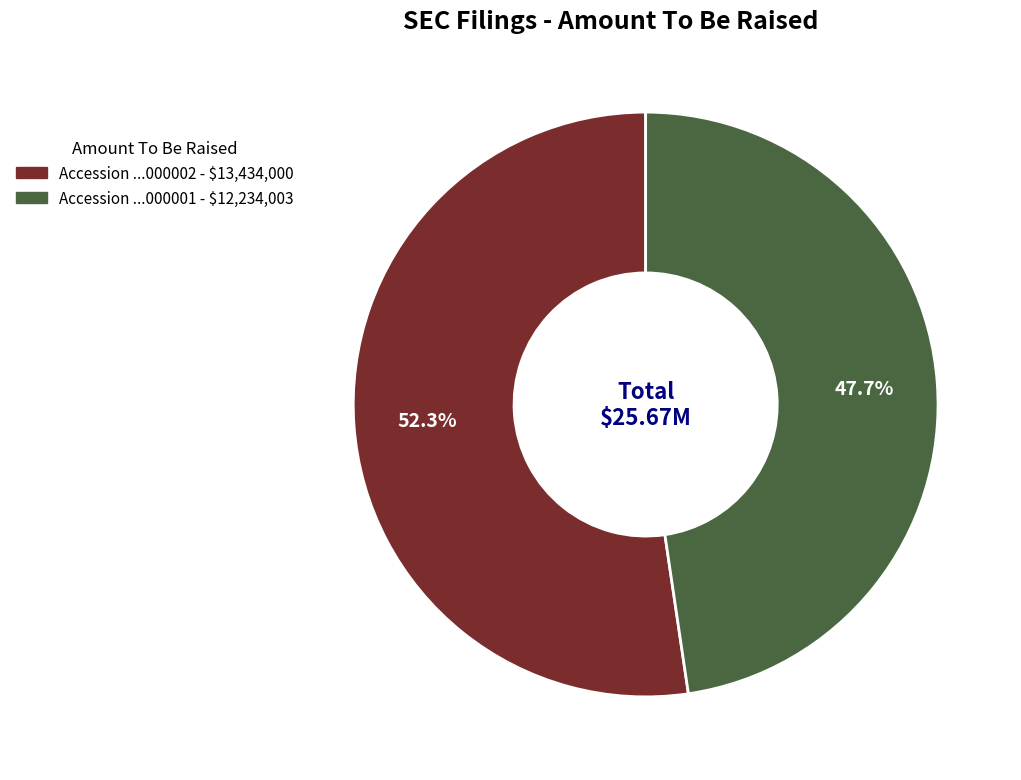

To the nearest percent, what is the difference between the largest and smallest slice percentages?

5%